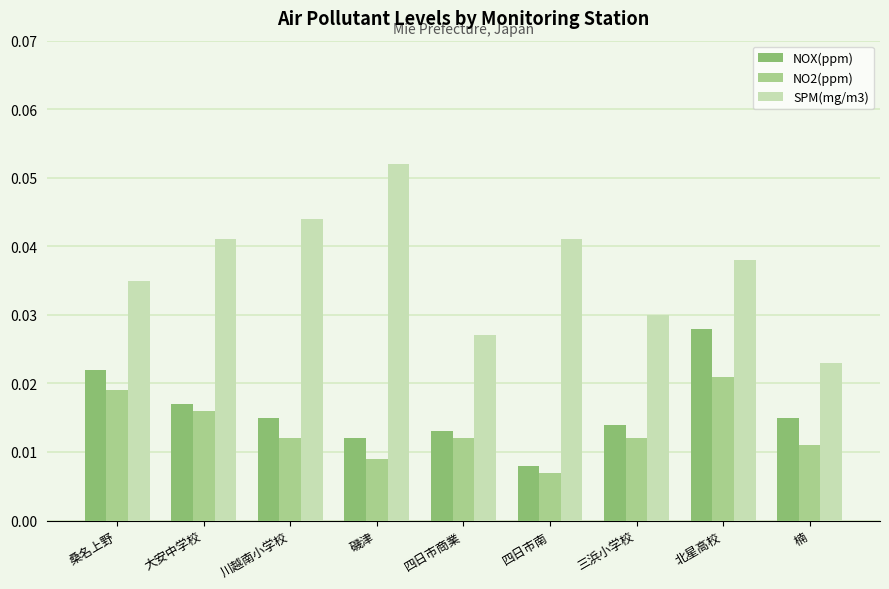

Which series has the largest range (max minus min)?

SPM(mg/m3)